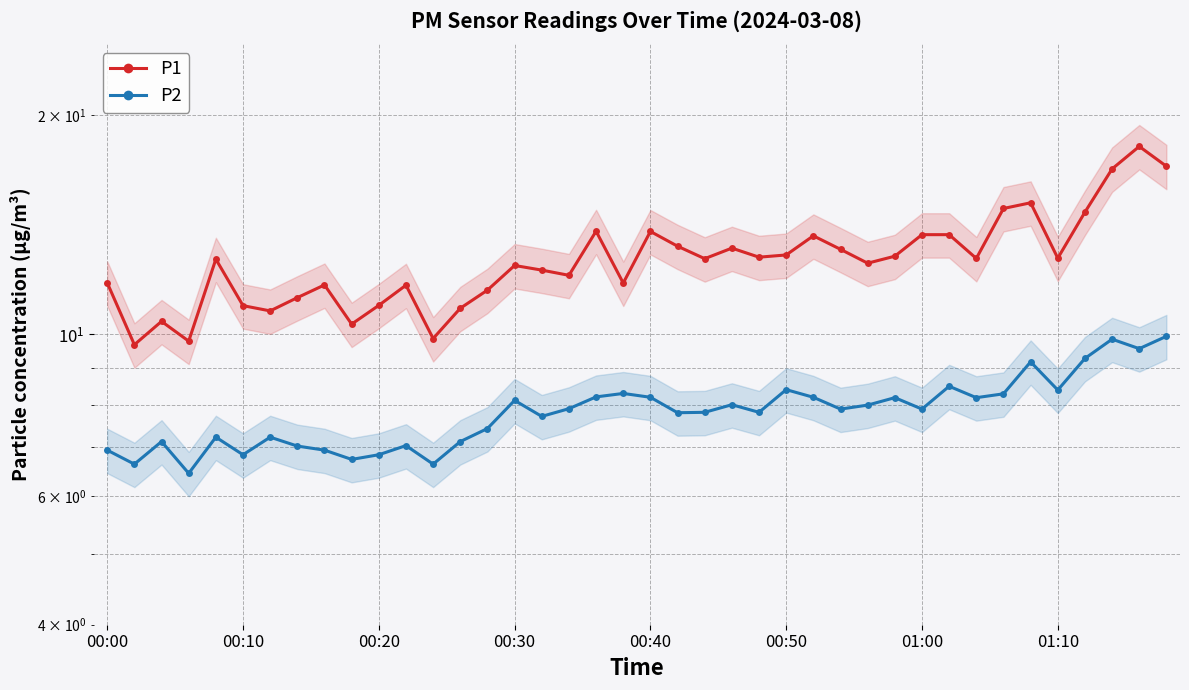

What is the difference between the maximum and minimum values in the P1 series?

8.4